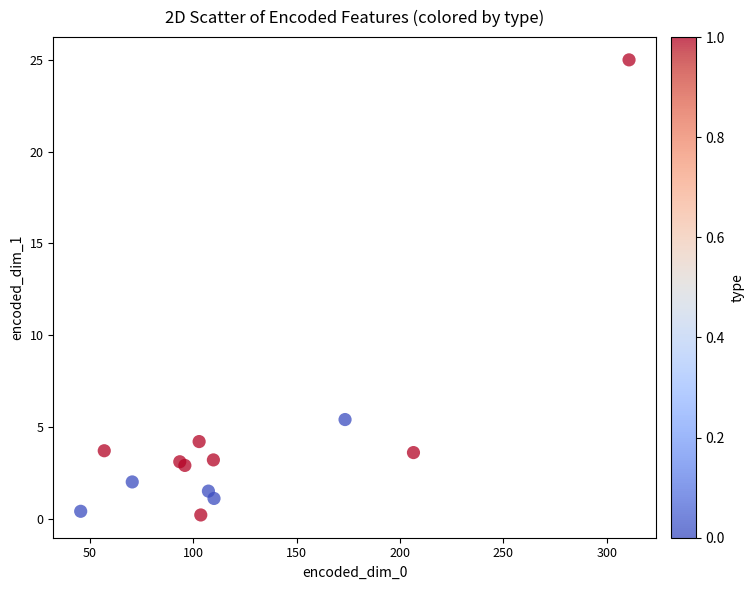

What Y value in the scatter plot is closest to 12?

5.4